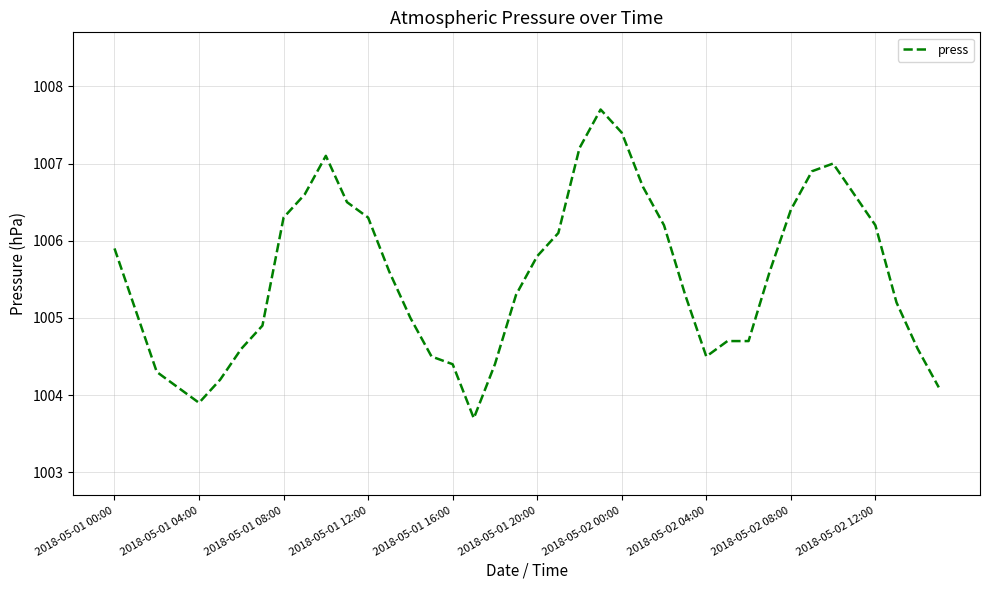

Reading left to right, list all the values displayed in this chart.

1005.9	1005.1	1004.3	1004.1	1003.9	1004.2	1004.6	1004.9	1006.3	1006.6	1007.1	1006.5	1006.3	1005.6	1005.0	1004.5	1004.4	1003.7	1004.4	1005.3	1005.8	1006.1	1007.2	1007.7	1007.4	1006.7	1006.2	1005.3	1004.5	1004.7	1004.7	1005.6	1006.4	1006.9	1007.0	1006.6	1006.2	1005.2	1004.6	1004.1